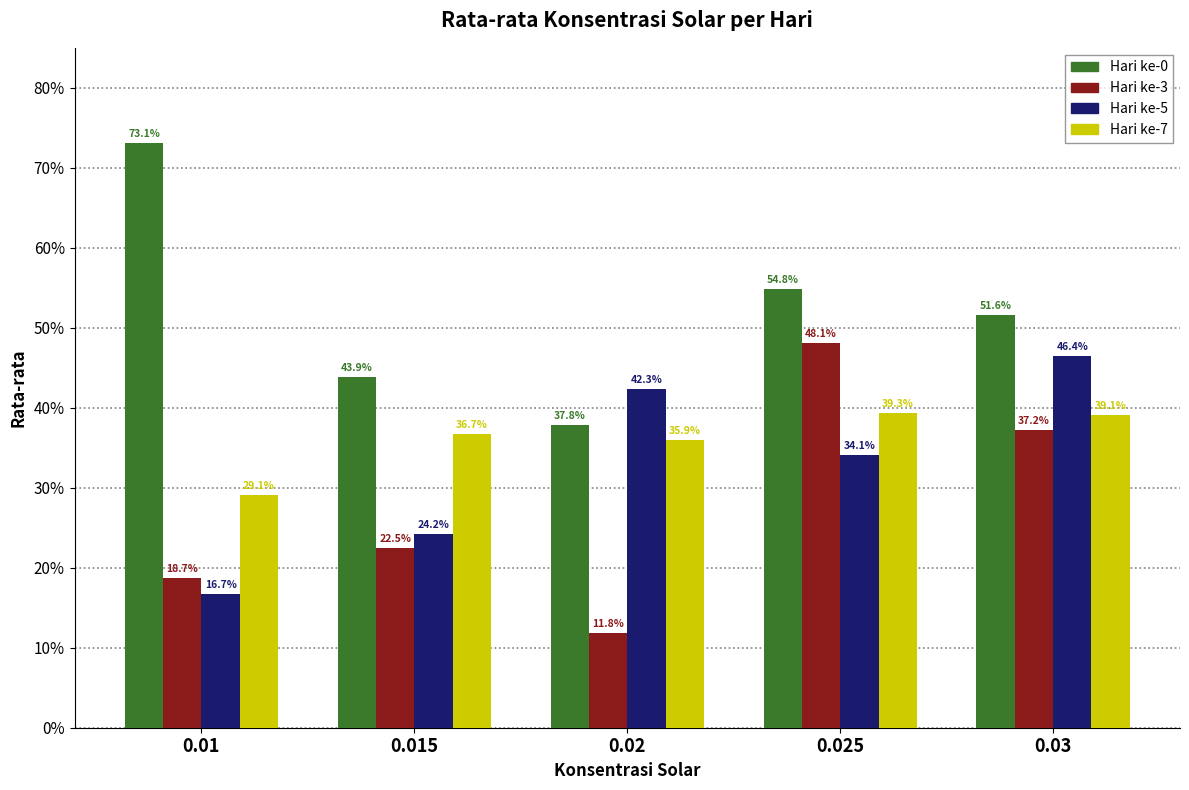

What are all the series names shown in the legend?

Hari ke-0, Hari ke-3, Hari ke-5, Hari ke-7